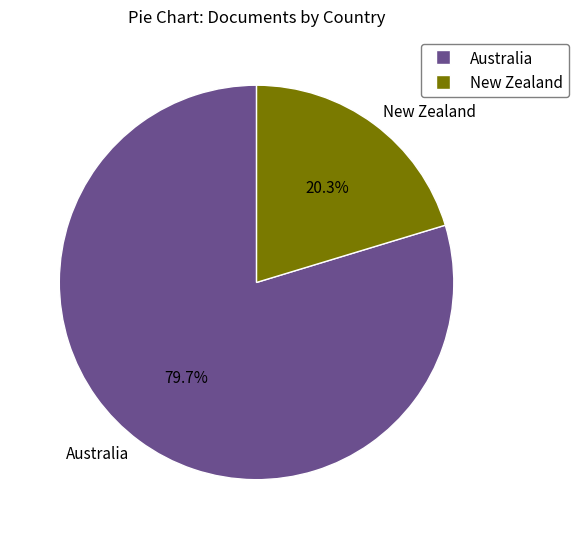

Which has a higher value, Australia or New Zealand?

Australia